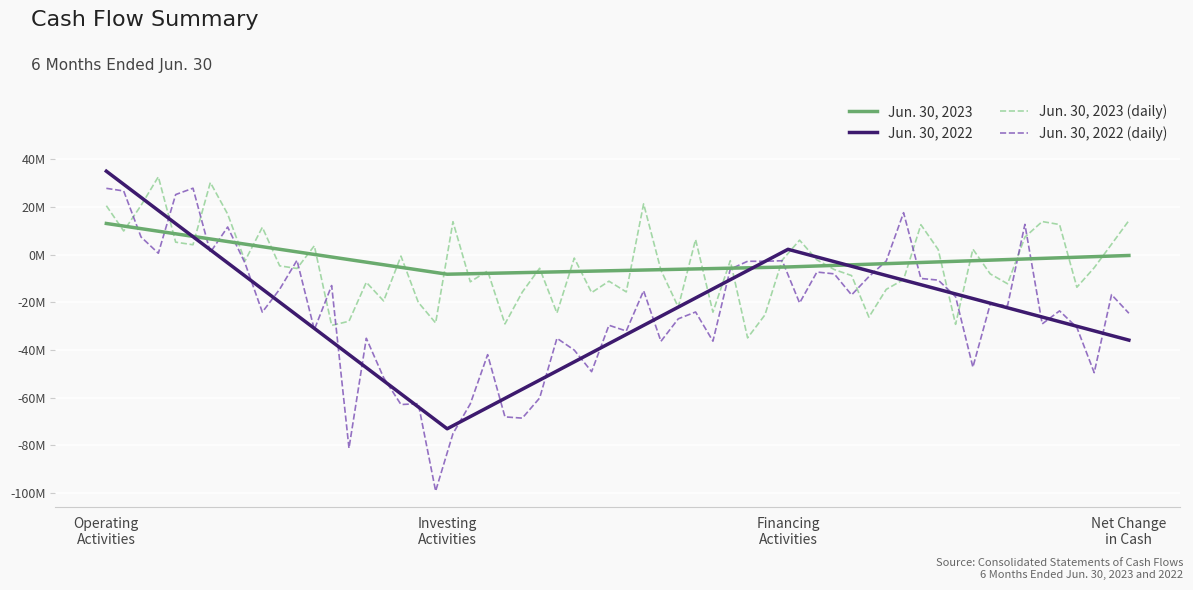

Which has a higher value, Investing Activities or Financing Activities?

Financing Activities